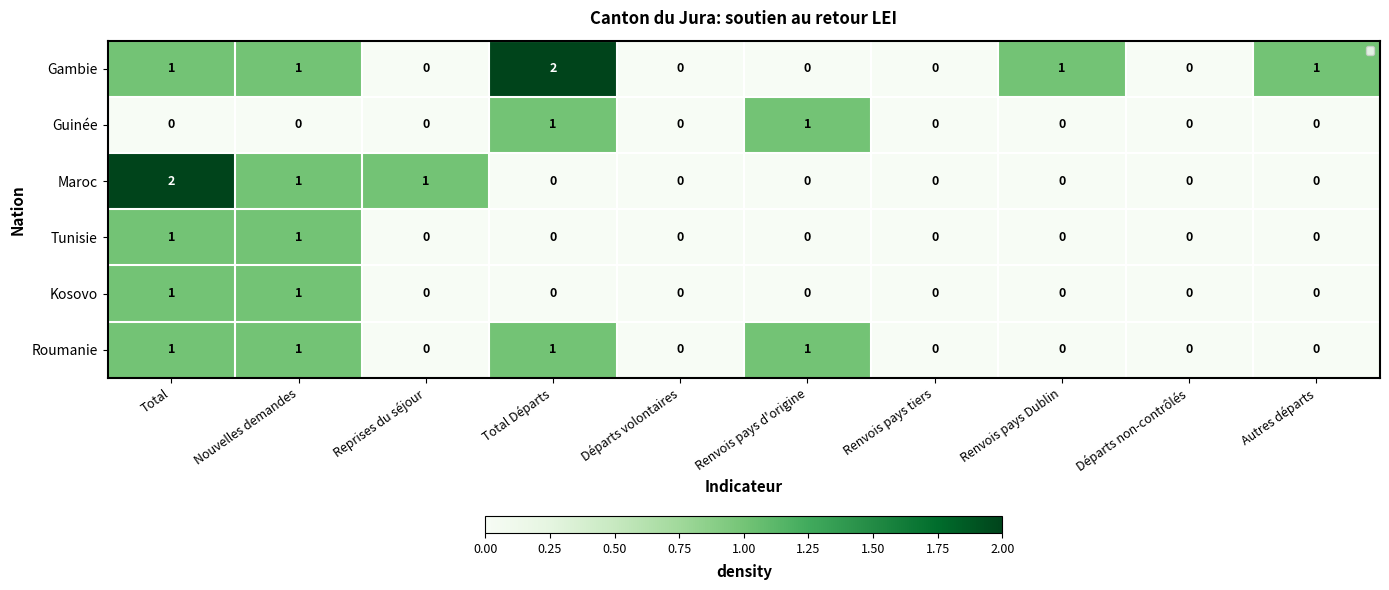

Which series has the largest total across all categories?

Gambie